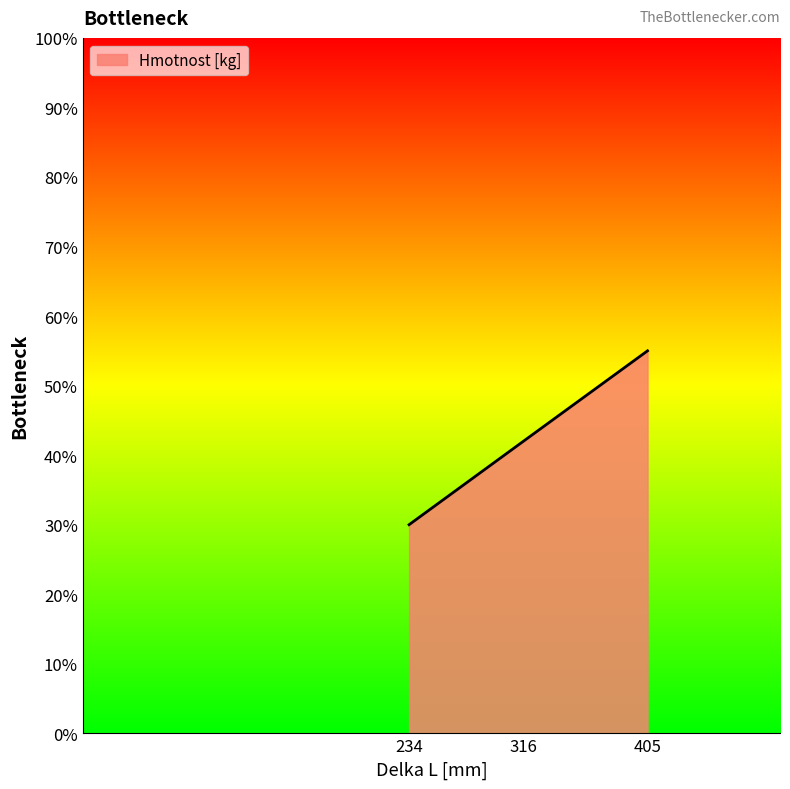

Is this an area chart (filled region under the line)?

Yes